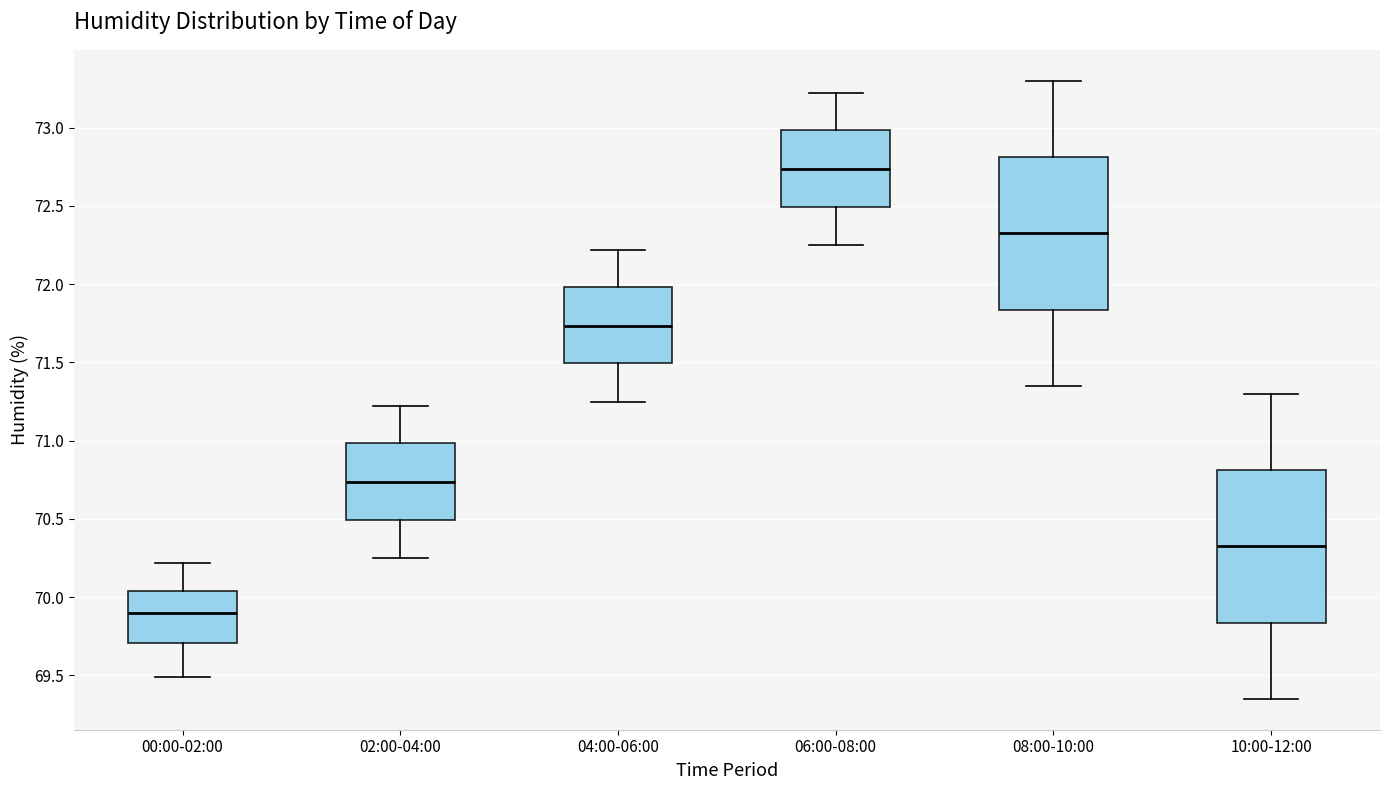

Where is the lower edge of the box for 06:00-08:00 on the y-axis? The values are not printed on the chart, so give them approximately, as read against the axis.

72.50